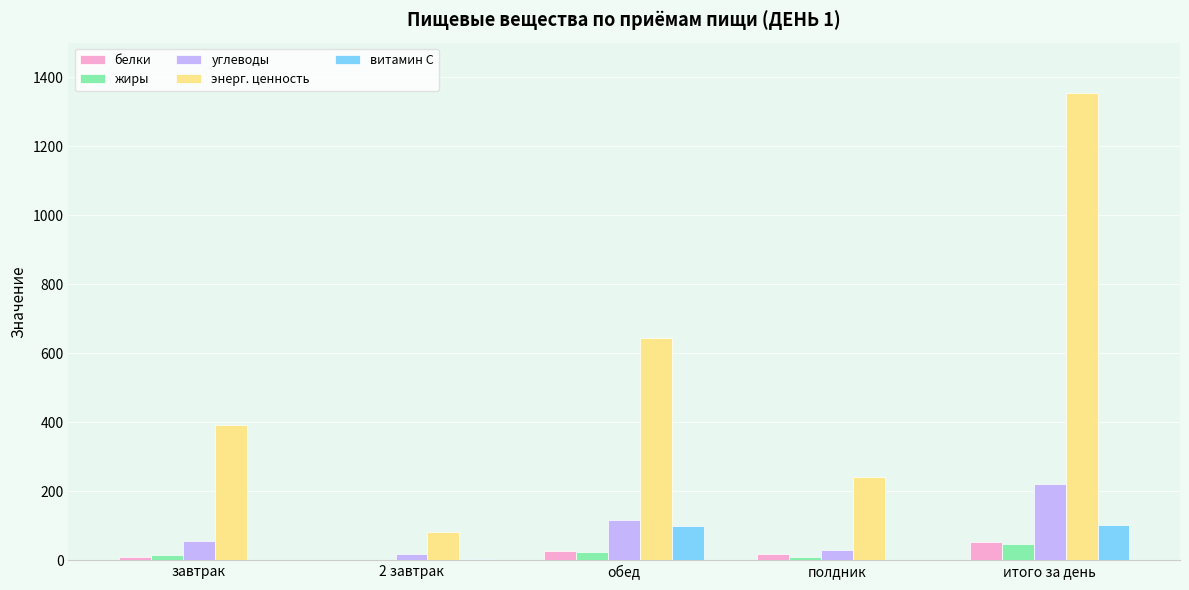

The углеводы series shows 116.3 at обед. True or false?

True